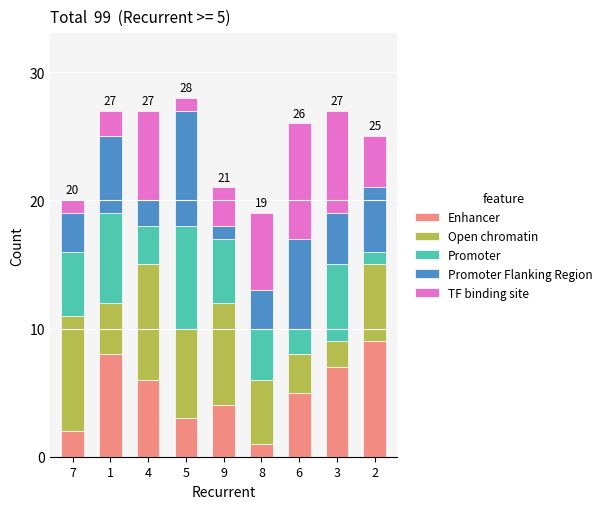

Are the bars grouped side by side (vs. stacked)?

No